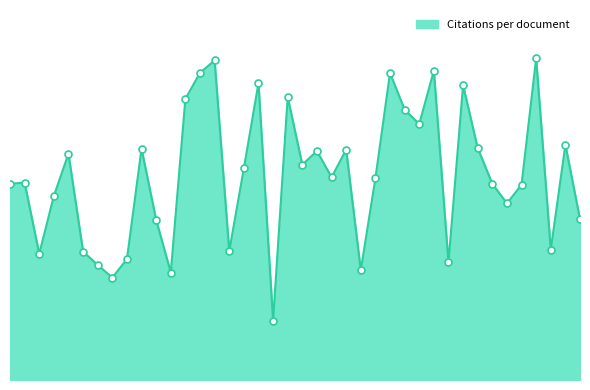

Does the chart have visible grid lines?

No